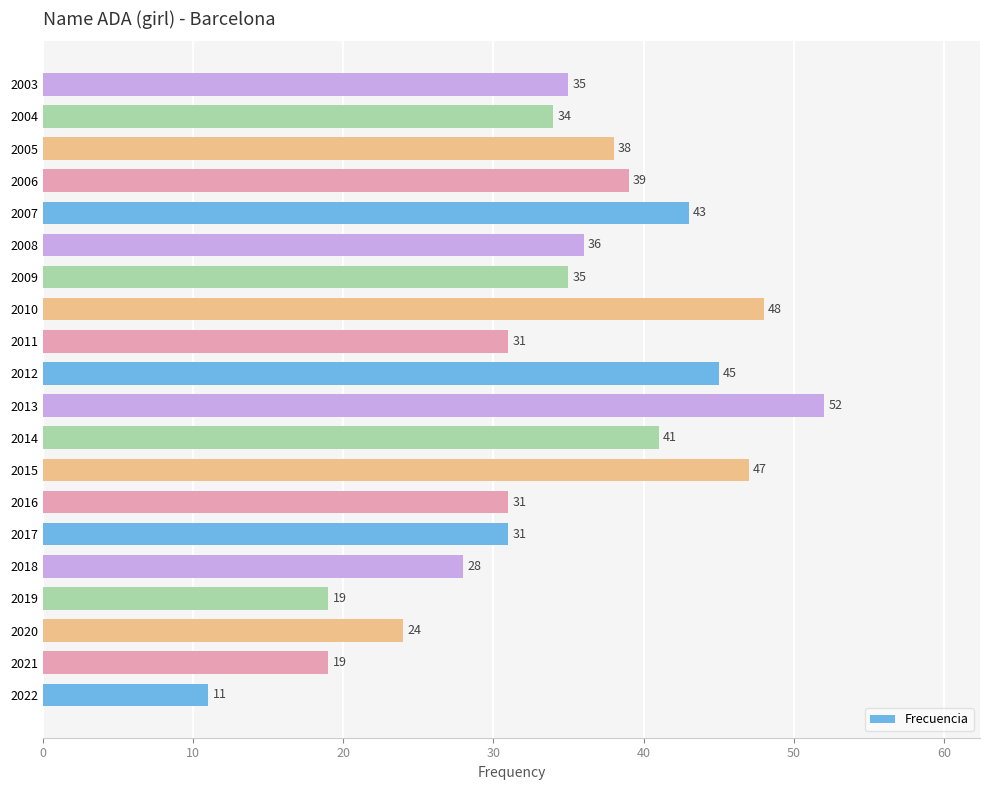

What is the difference between the values at 2017 and 2020?

7